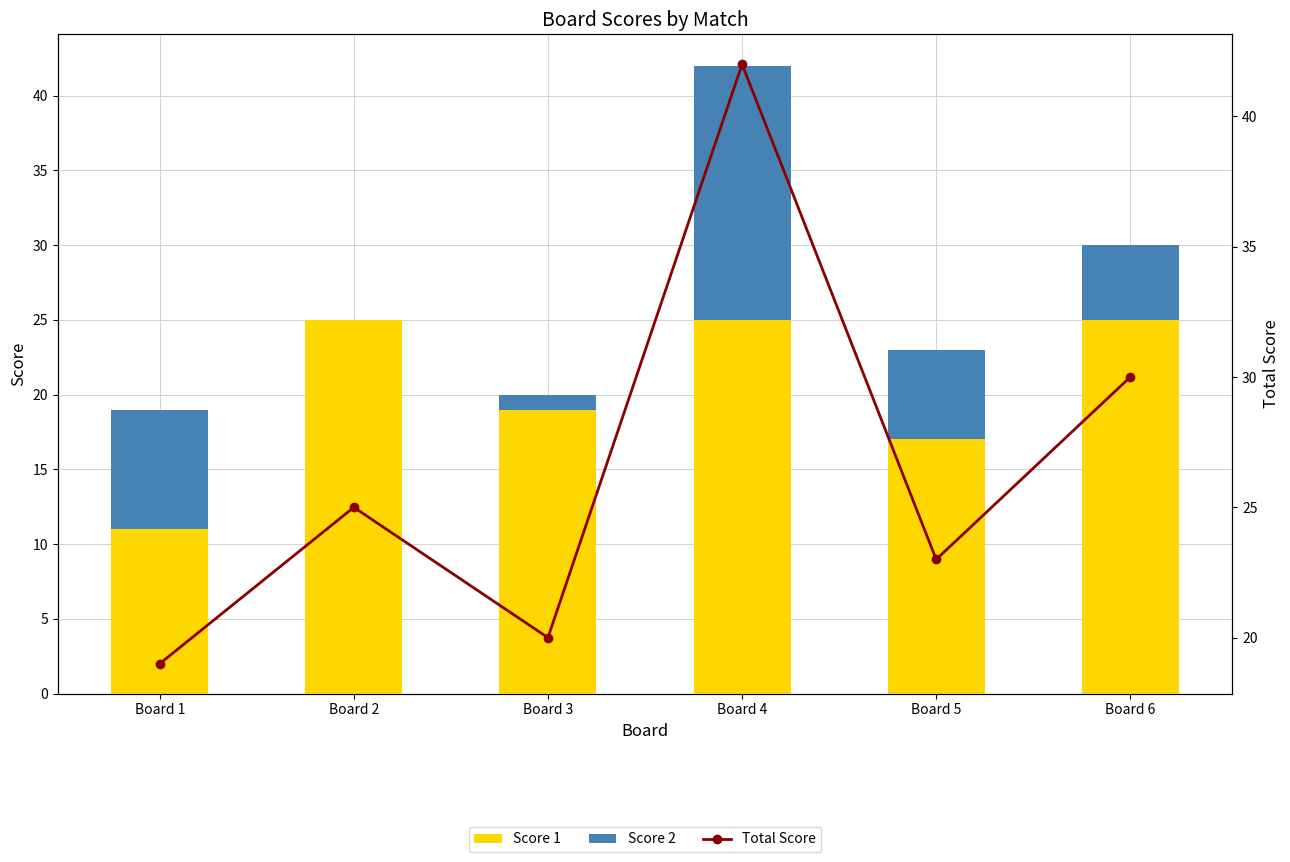

Which series has the largest range (max minus min)?

Total Score